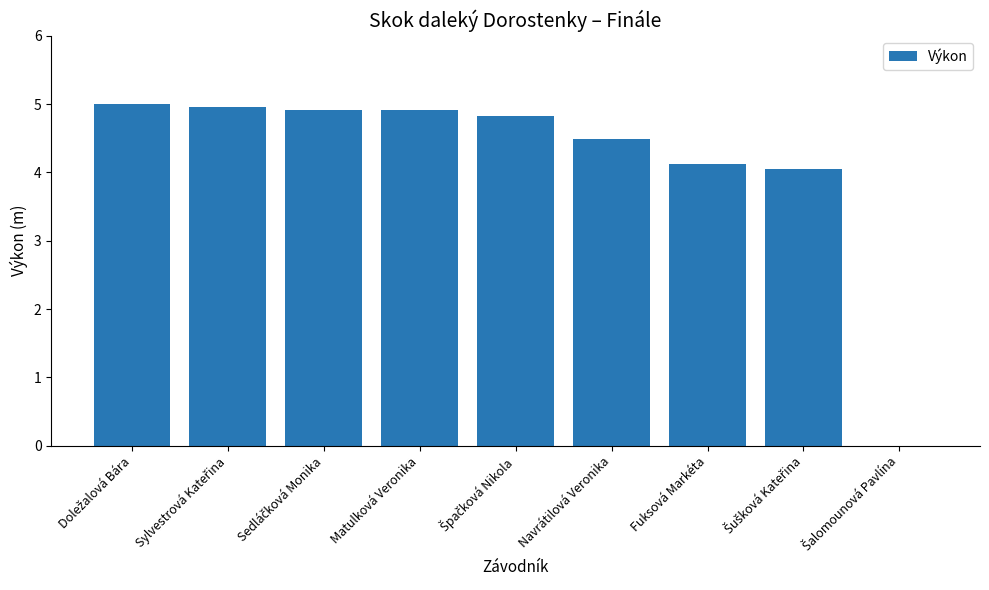

What is the maximum value shown in the chart?

5.0